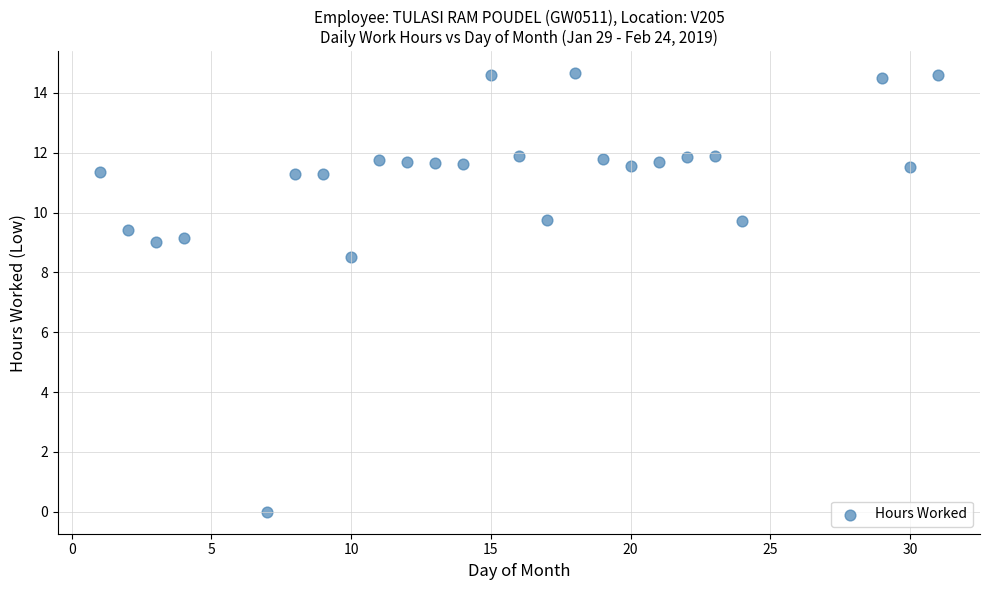

What Y value in the scatter plot is closest to 7?

8.5